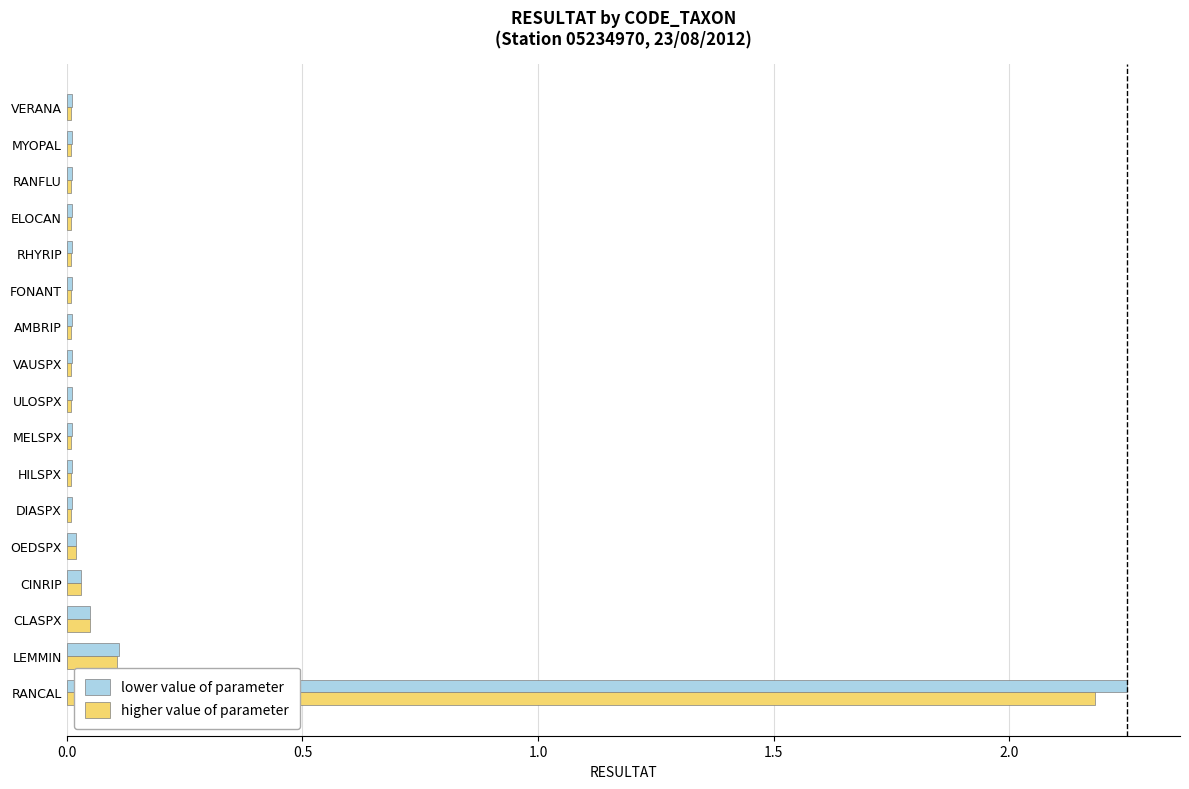

Is the value of lower value of parameter at CLASPX greater than the value of higher value of parameter at LEMMIN?

No